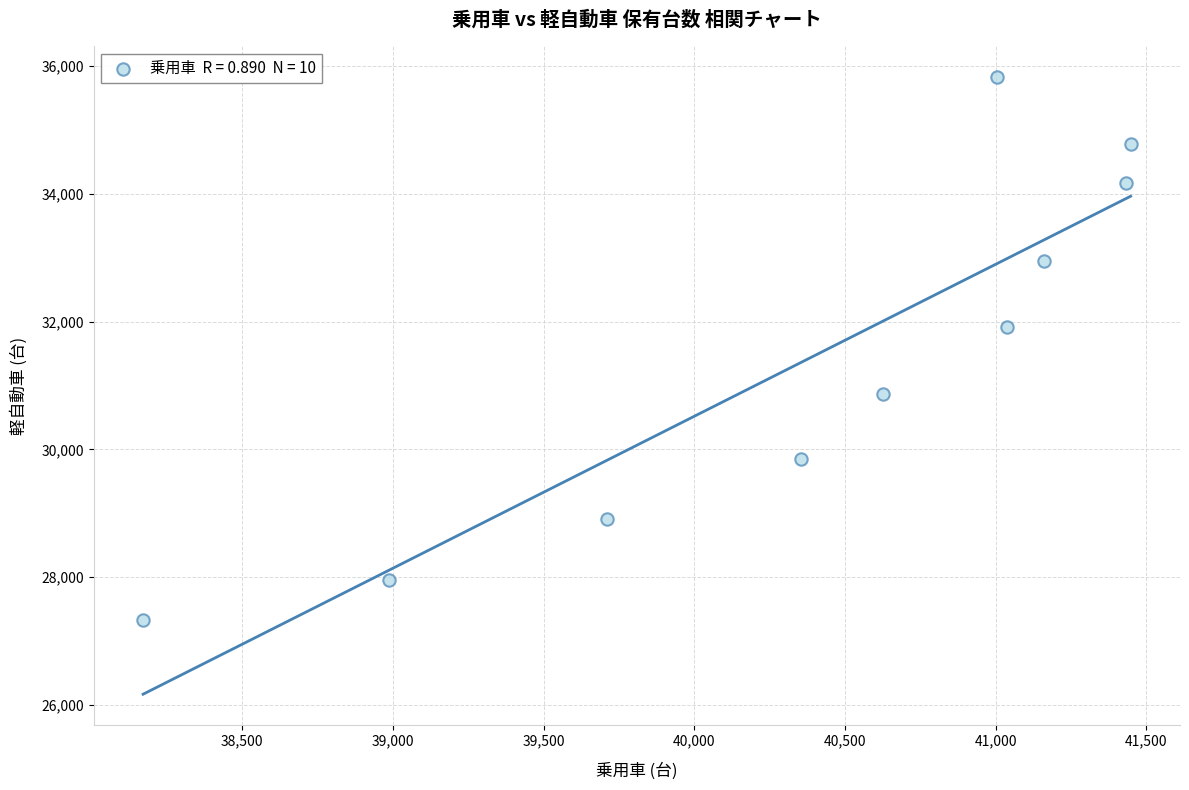

What is the average Y value?

31455